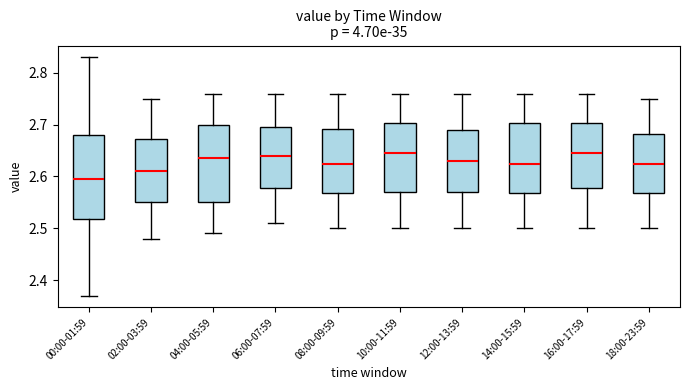

Where does the lower whisker of the box for 10:00-11:59 end on the y-axis? The values are not printed on the chart, so give them approximately, as read against the axis.

2.50